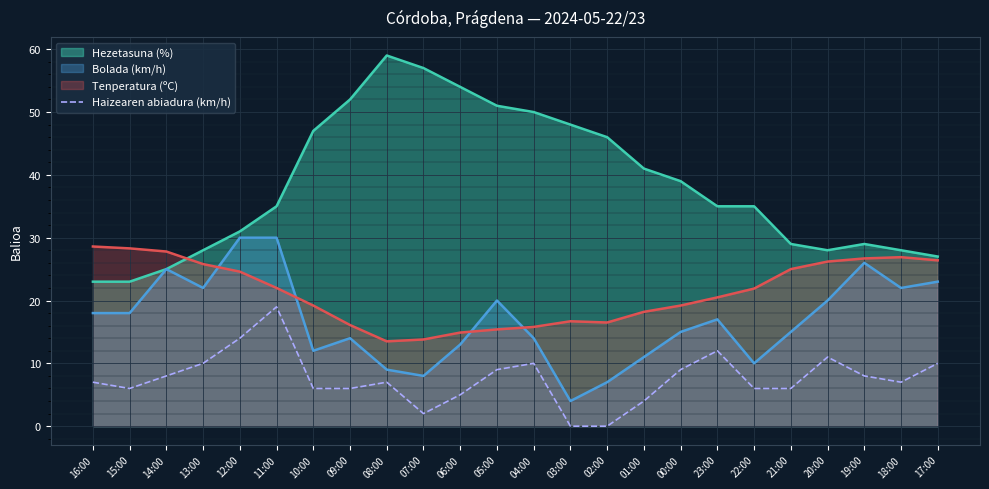

True or false: Bolada (km/h) and Haizearen abiadura (km/h) intersect in this chart.

False